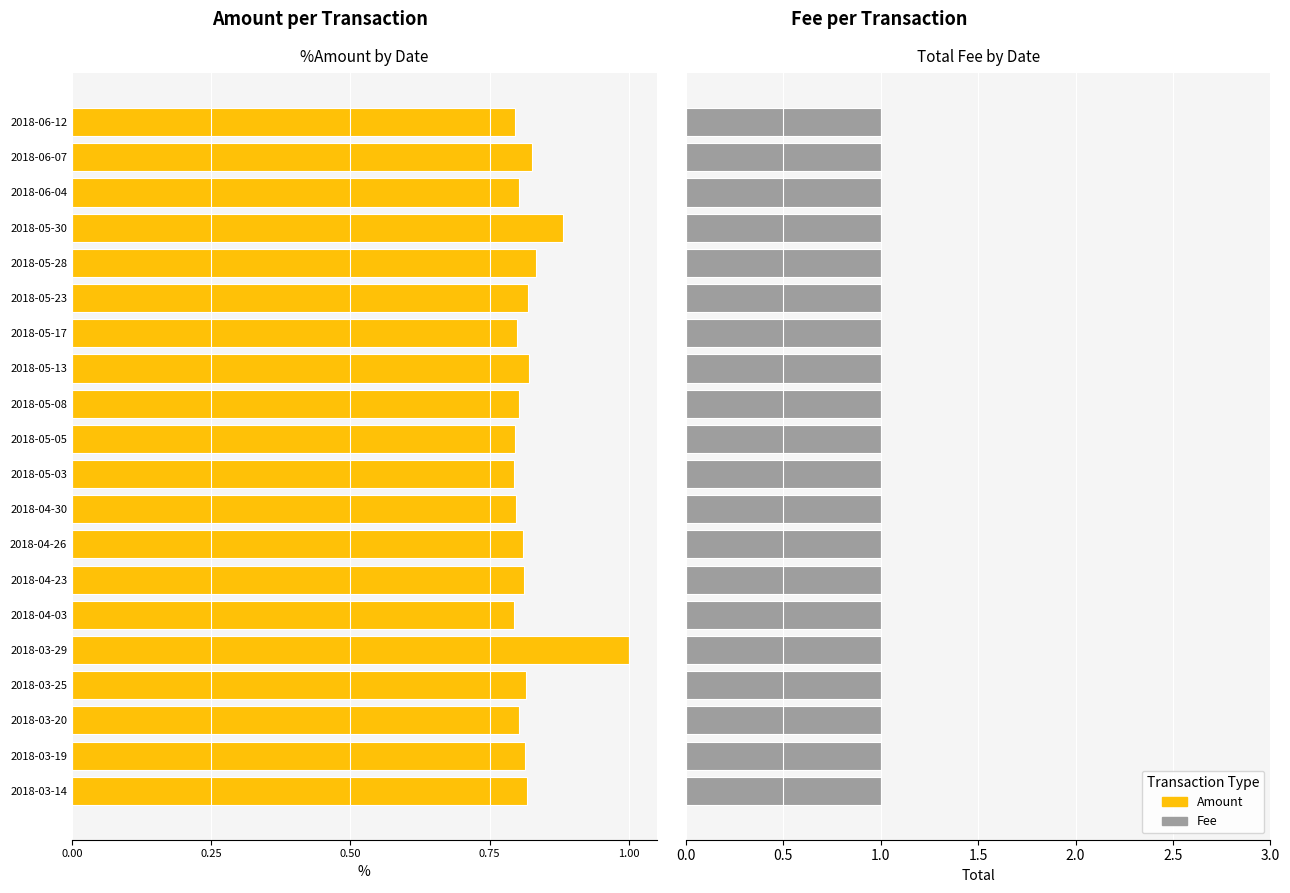

What is the maximum value shown in the chart?

1.0